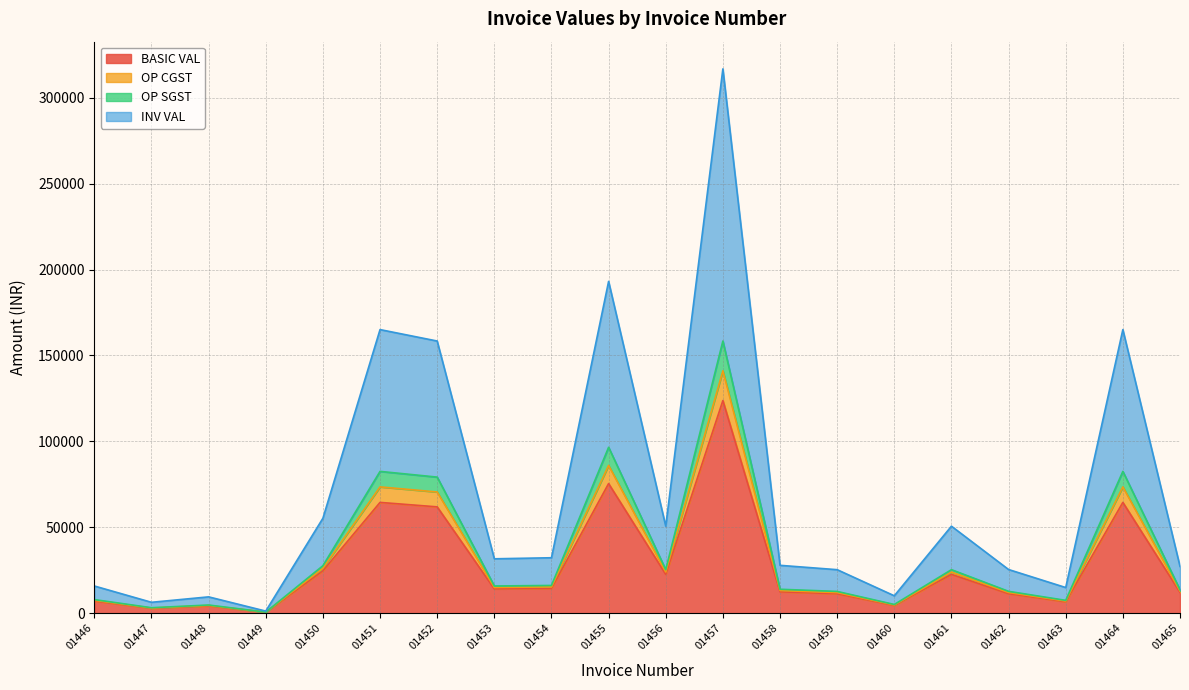

What is the sum of the BASIC VAL values at 01446 and 01458?

19492.5